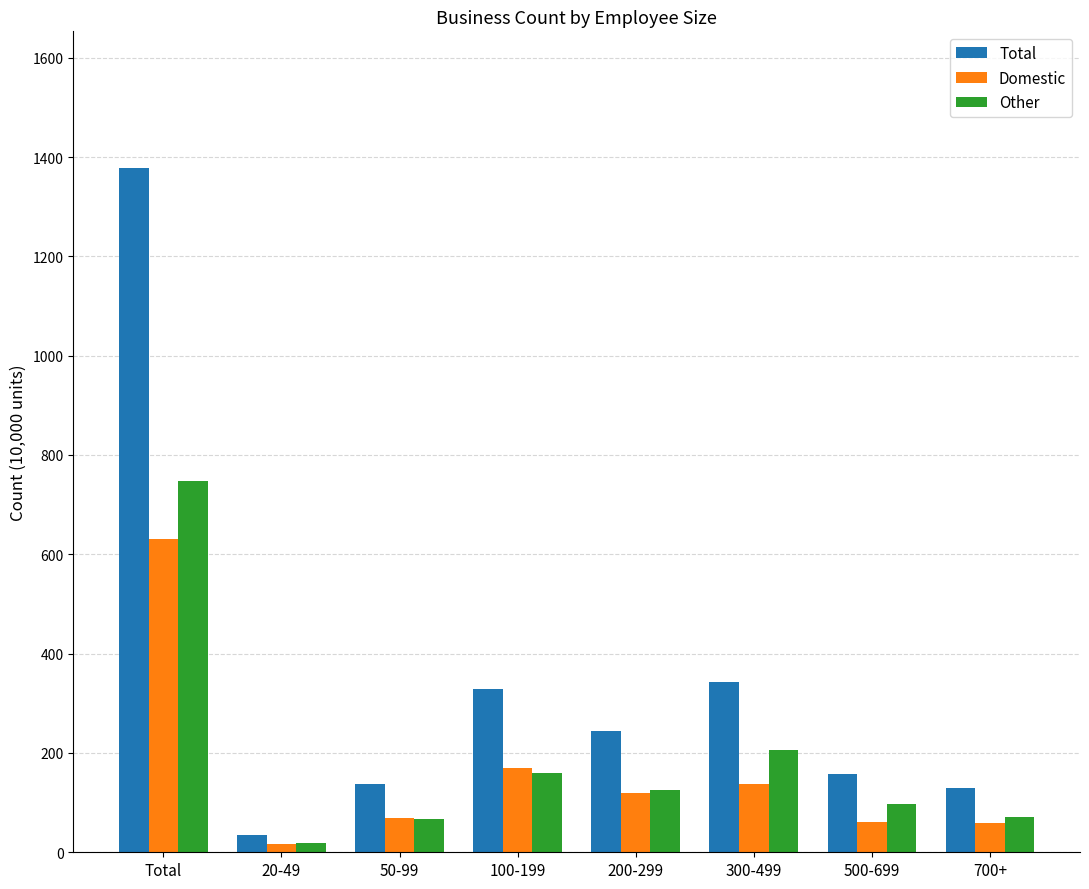

What is the difference between the highest and lowest values at 300-499?

206.5